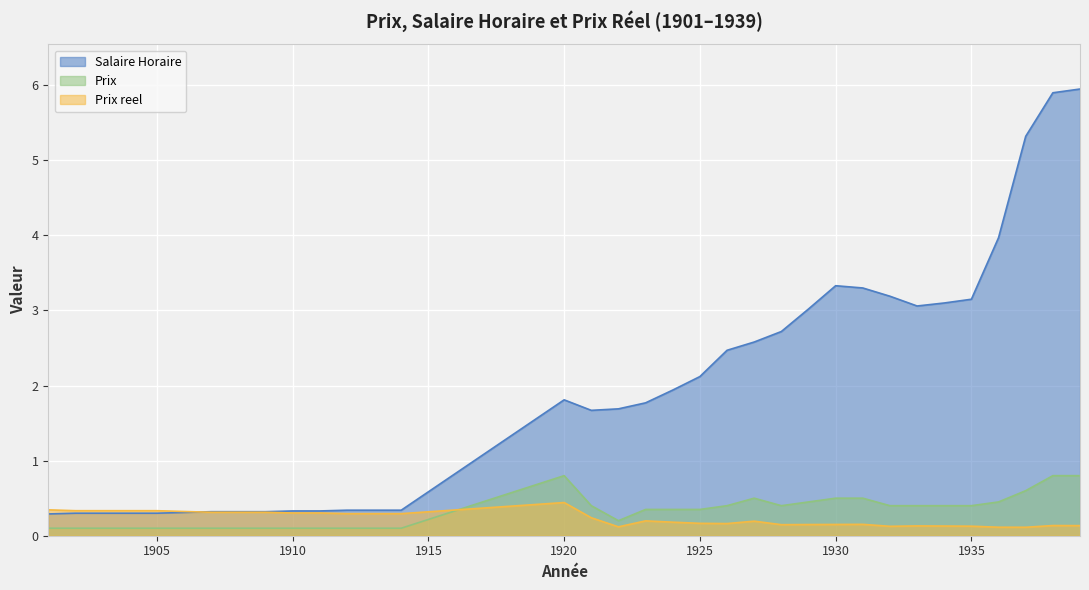

Rank the series at 1929 from highest to lowest value.

Salaire Horaire, Prix, Prix reel